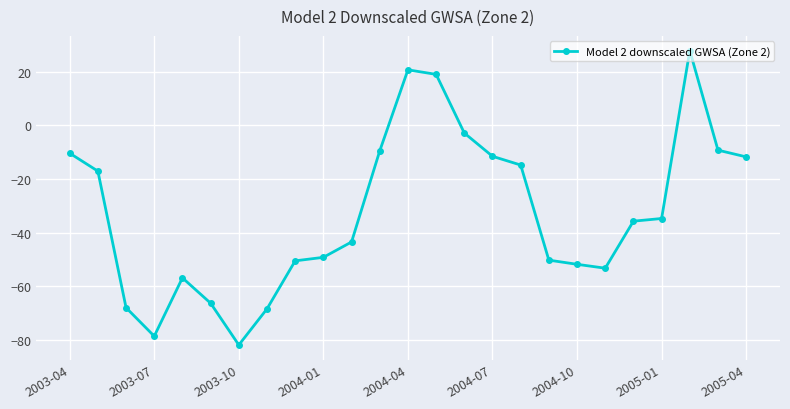

How many lines are shown in the chart?

1